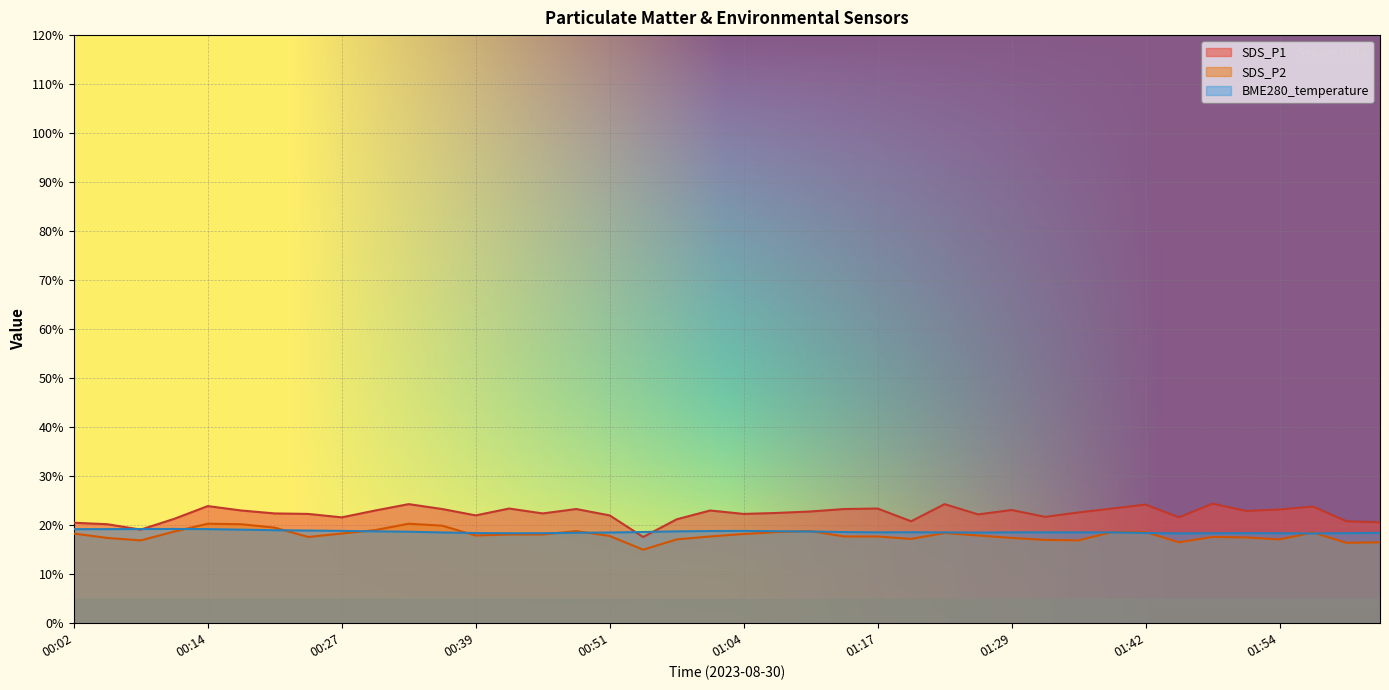

How many data points in SDS_P2 are above 17?

33